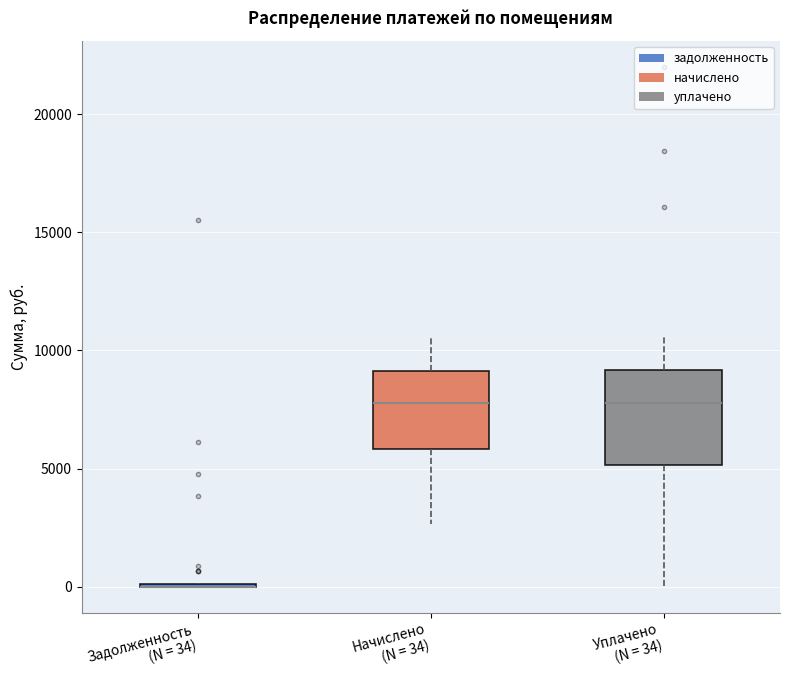

Reading left to right, transcribe this box plot: for each box, give where its median line is, the range the box spans, and where its two whiskers end, as read against the y-axis. The values are not printed on the chart, so give them approximately, as read against the axis.

Задолженность (N = 34): box collapsed to a line at 0, whiskers 0 to 0
Начислено (N = 34): median 8000, box 6000 to 9000, whiskers 2500 to 10500
Уплачено (N = 34): median 8000, box 5000 to 9000, whiskers 0 to 10500